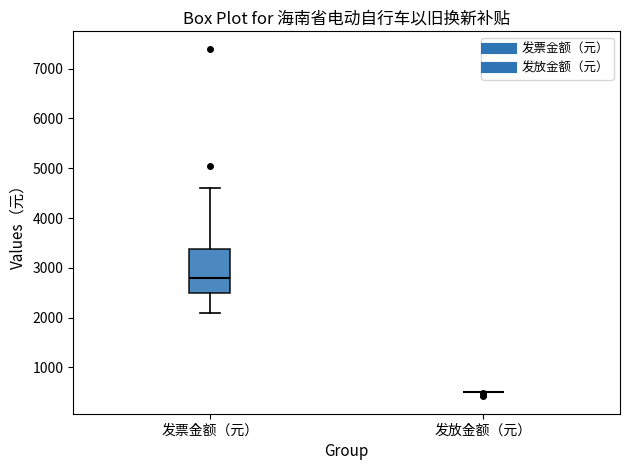

Reading left to right, transcribe this box plot: for each box, give where its median line is, the range the box spans, and where its two whiskers end, as read against the y-axis. The values are not printed on the chart, so give them approximately, as read against the axis.

发票金额（元）: median 2800, box 2500 to 3400, whiskers 2100 to 4600
发放金额（元）: box collapsed to a line at 500, whiskers 500 to 500